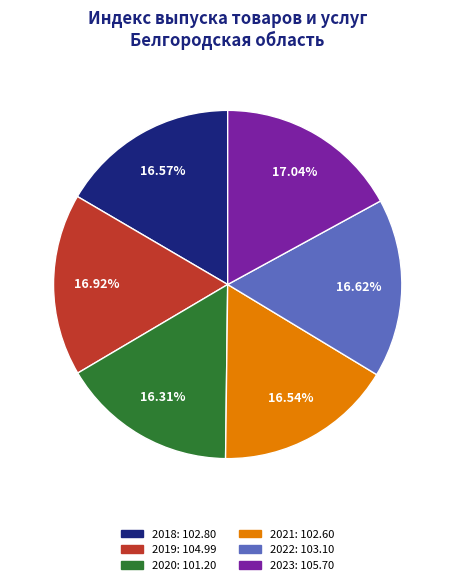

Is 2020 the majority of the pie?

No